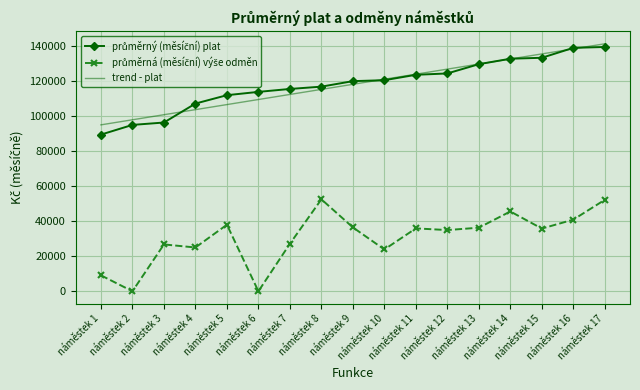

What is the greatest value displayed?

141323.4